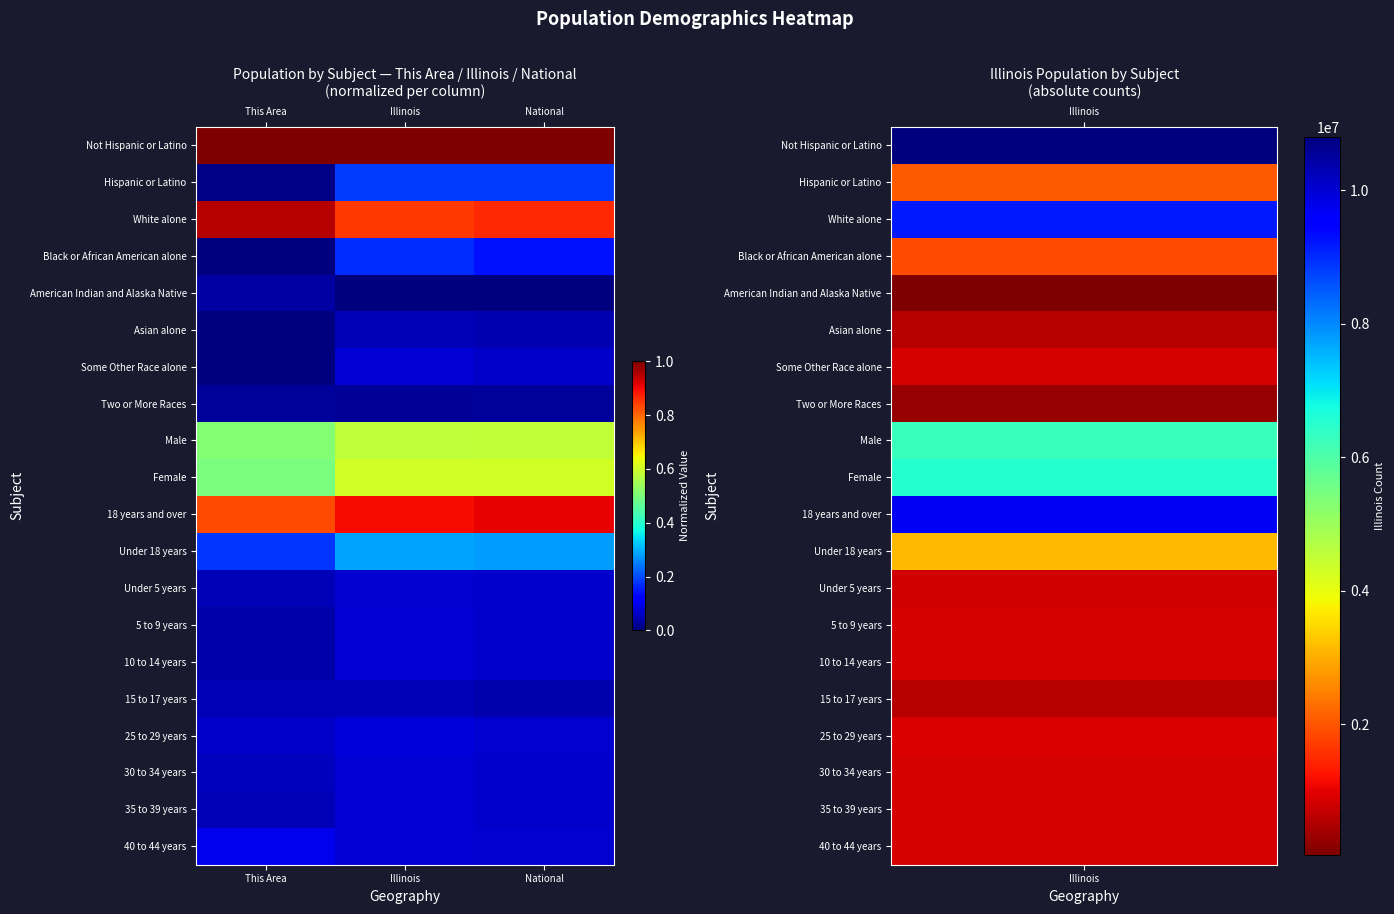

What is the total value across all series at This Area?

4.5